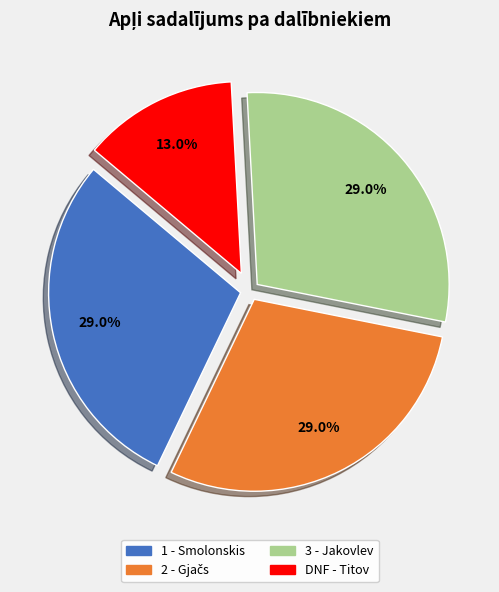

Which slice is the smallest?

DNF - Titov